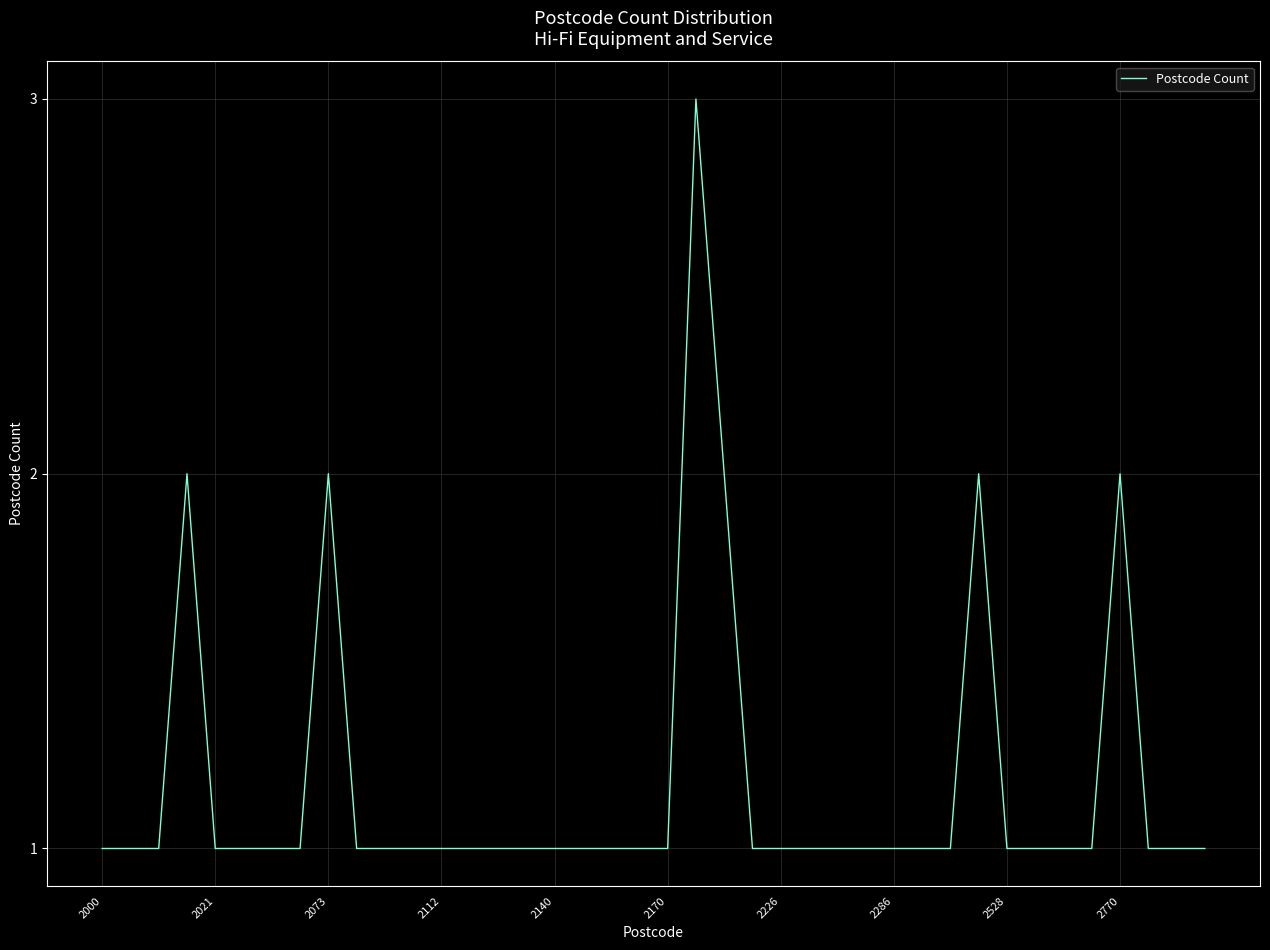

What is the maximum value shown in the chart?

3